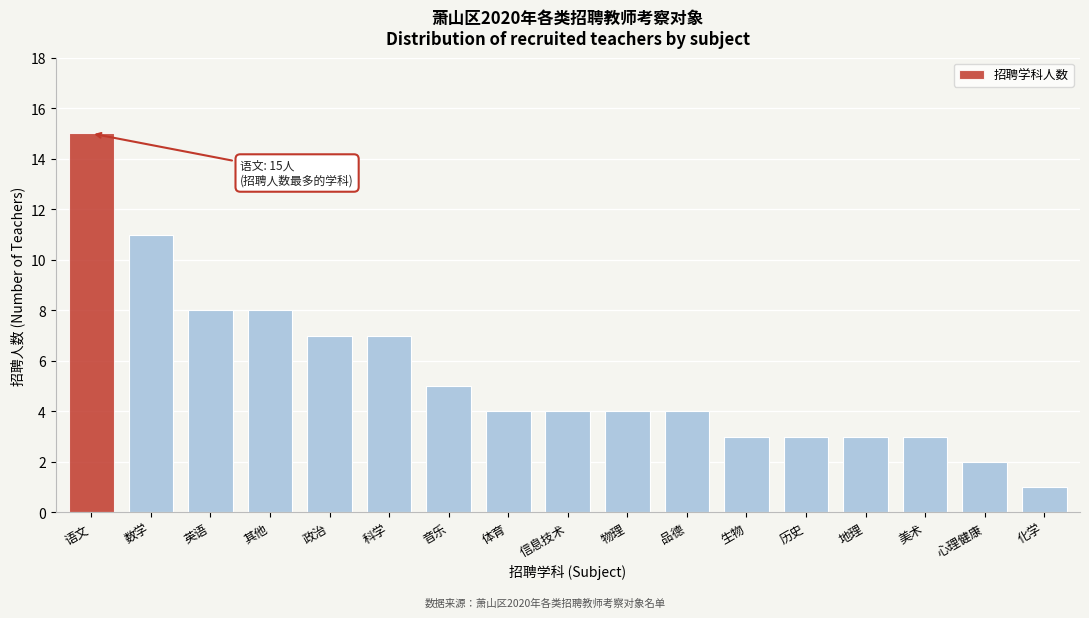

Reading right to left, what are all the values shown in this chart?

1	2	3	3	3	3	4	4	4	4	5	7	7	8	8	11	15